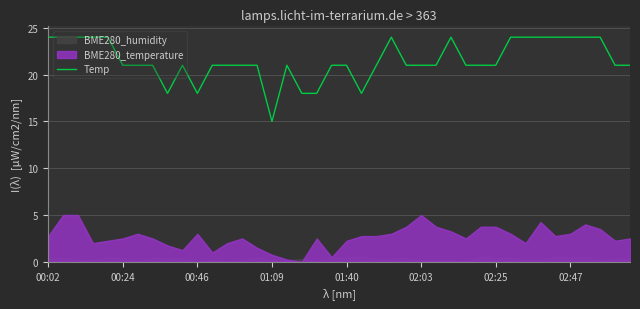

The Temp series shows 21.0 at 02:03. True or false?

True